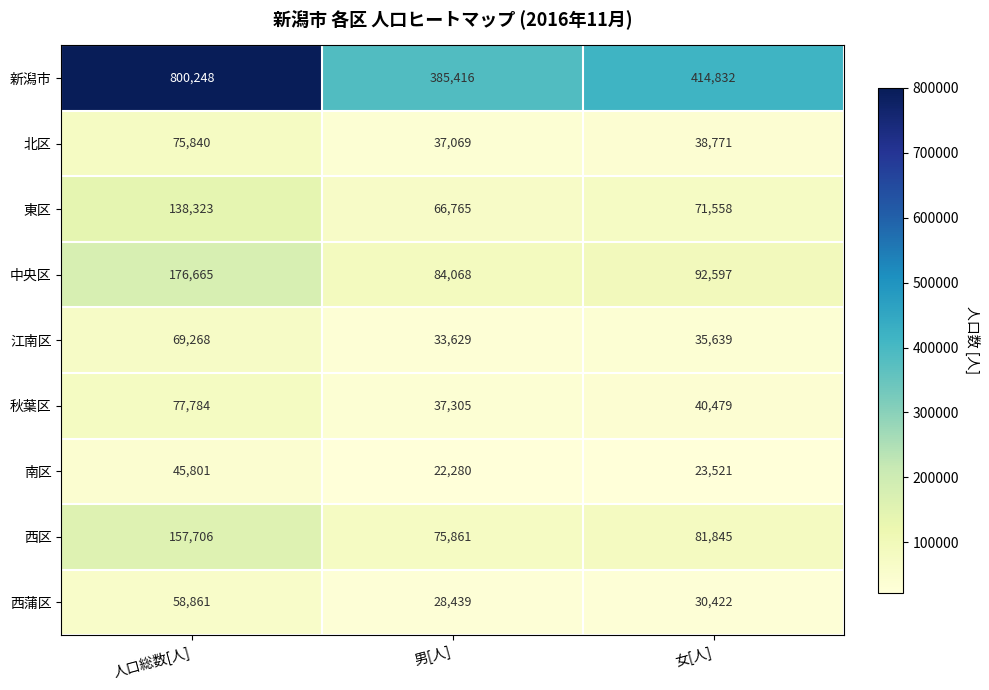

True or false: 北区 has a value of 38771 at 女[人].

True